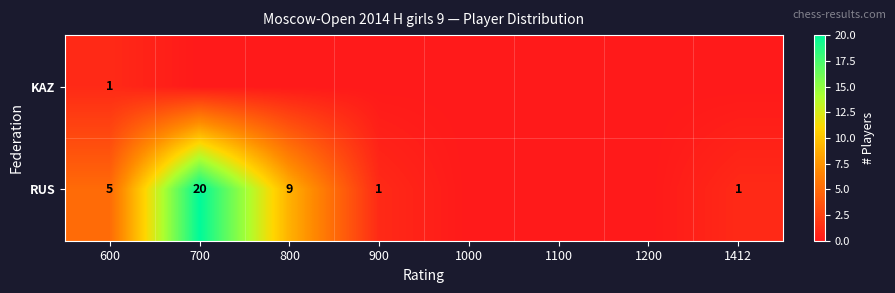

What is the total value across all series at 600?

6